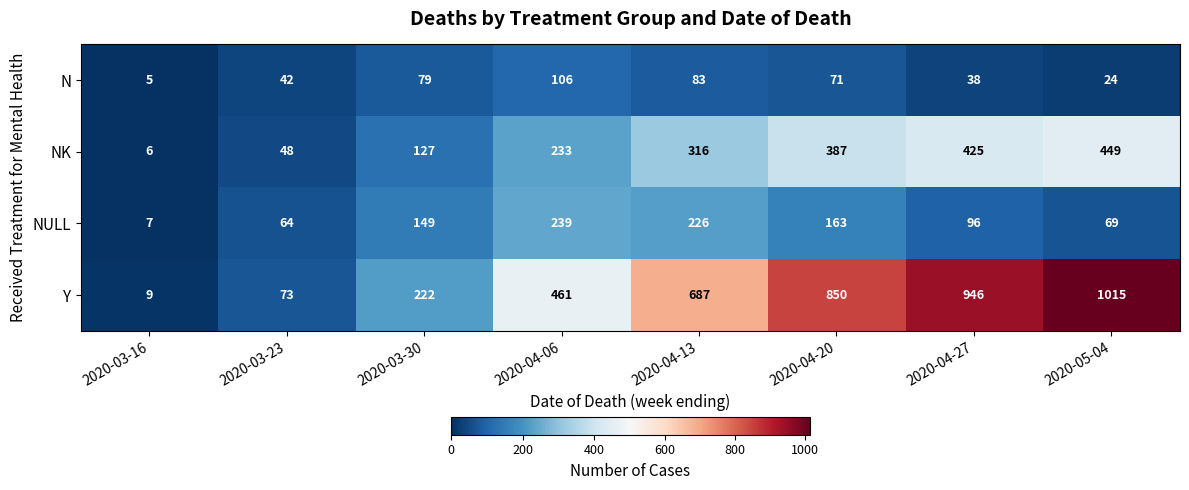

List the series in order of their peak value, highest first.

Y, NK, NULL, N